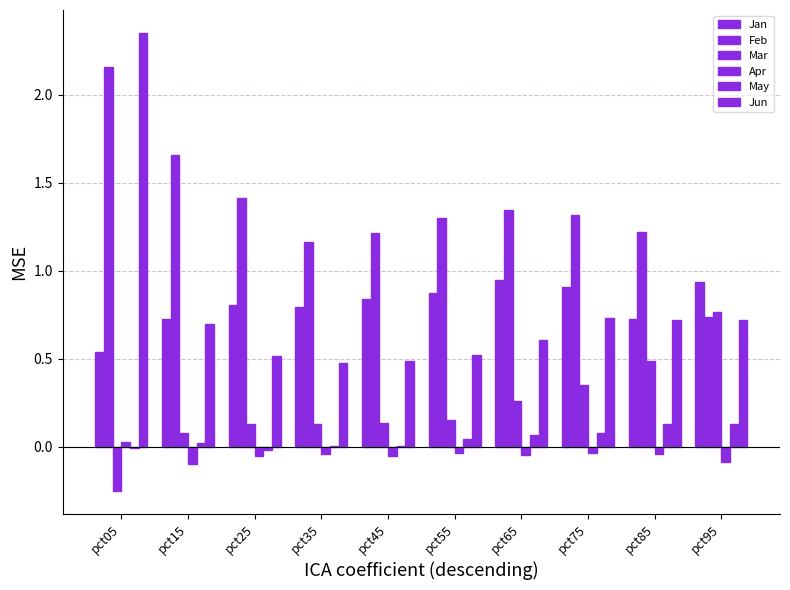

How many series are shown in this chart?

6